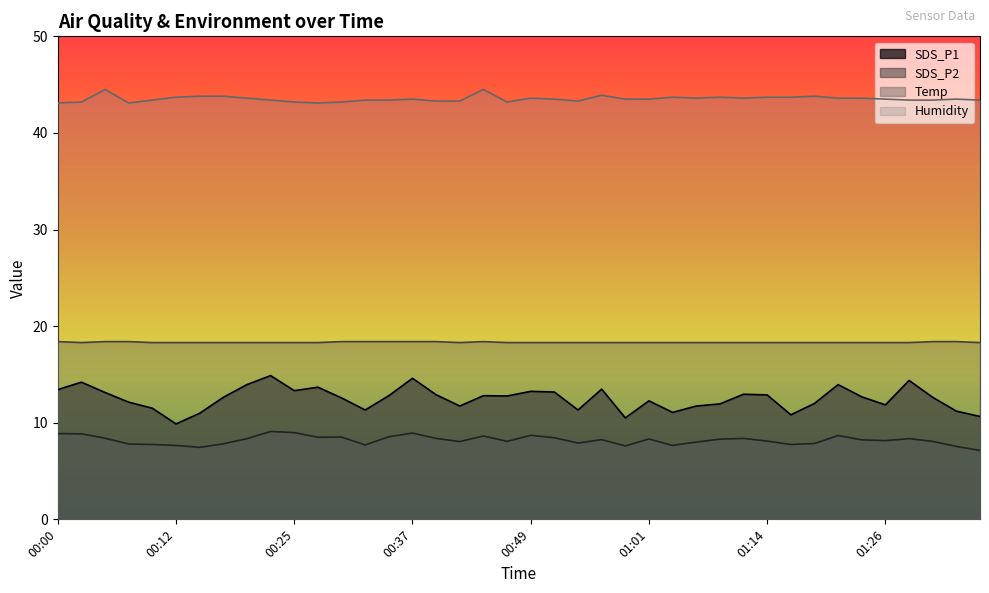

How many distinct data groups are displayed?

4